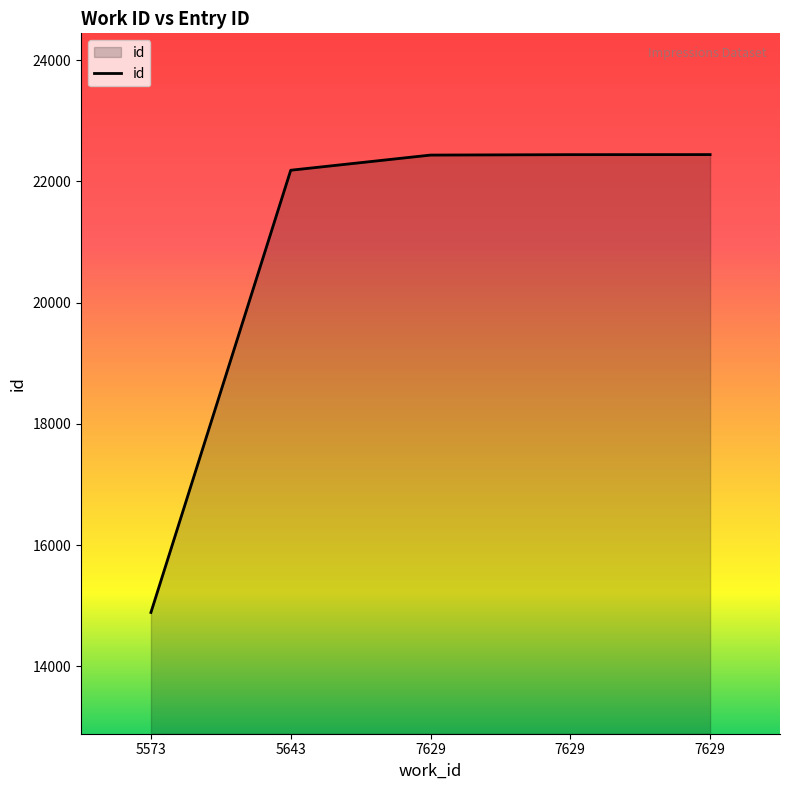

What is the minimum value shown in the chart?

14888